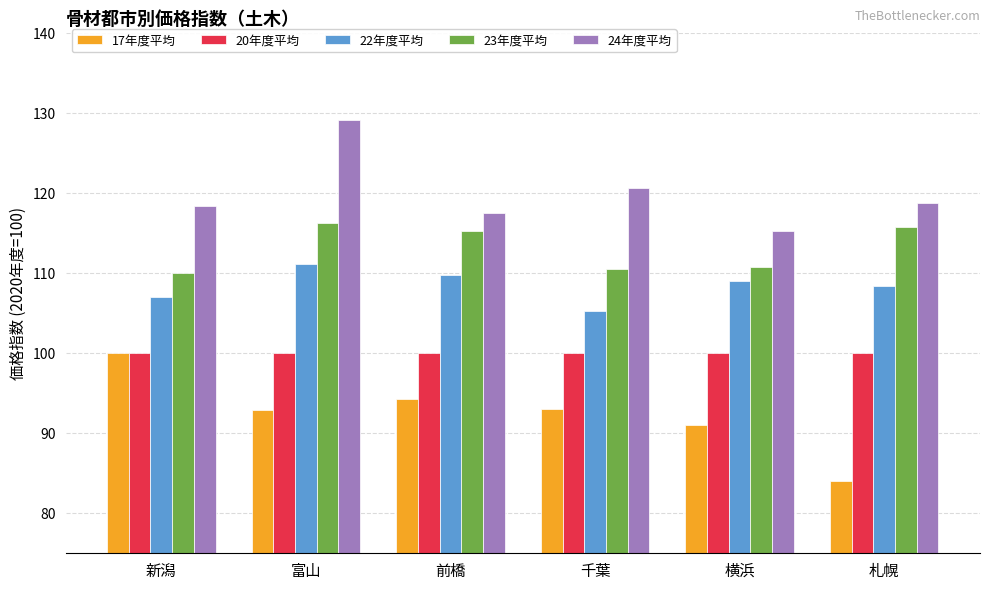

List the series in order of their overall mean, lowest first.

17年度平均, 20年度平均, 22年度平均, 23年度平均, 24年度平均